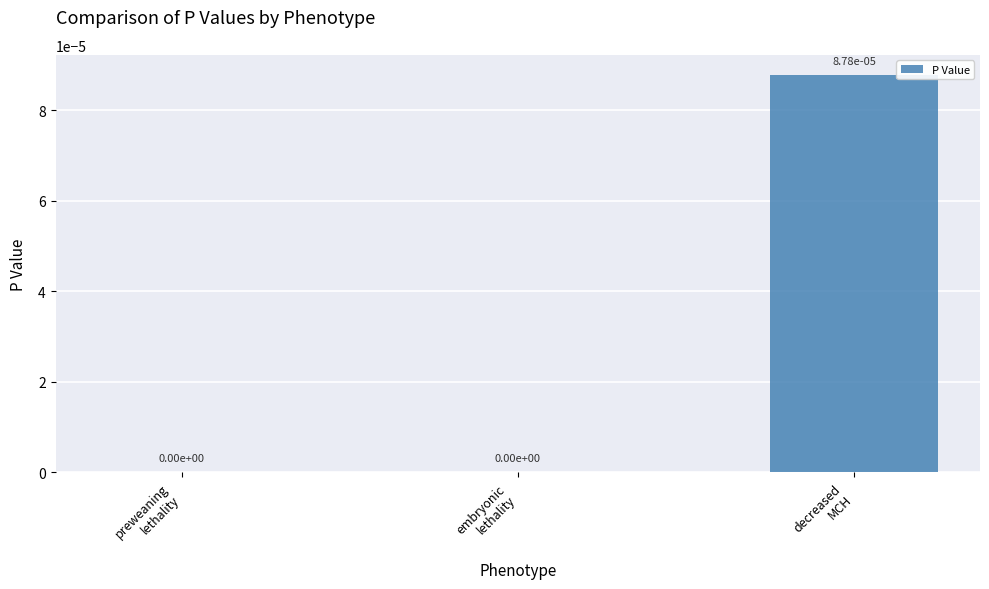

Are the bars horizontal?

No